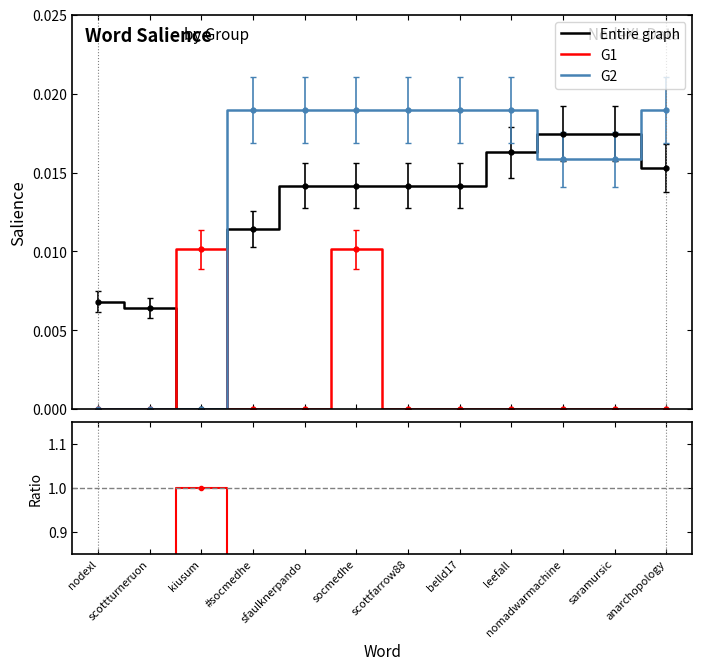

True or false: G1 has more than 1 interior local peaks.

True